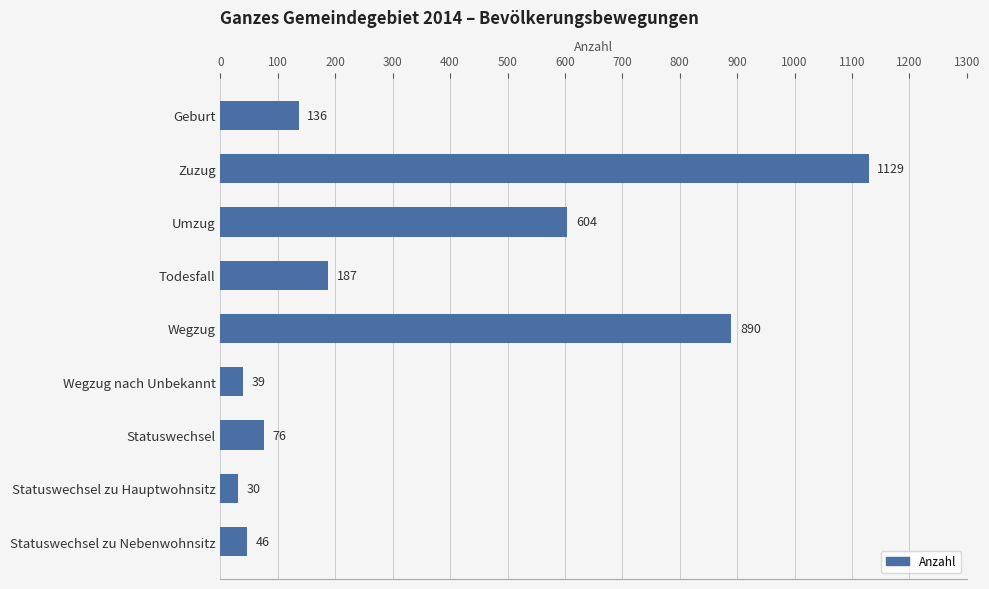

Count the number of categories in the chart.

9